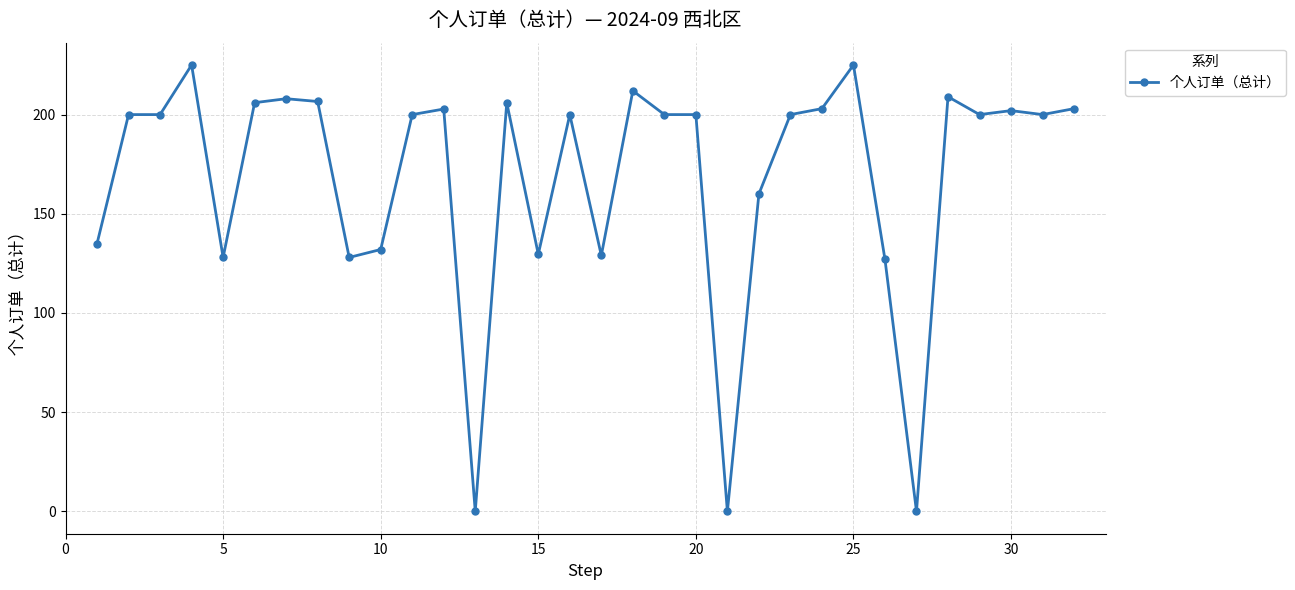

Count the number of data series in this chart.

1